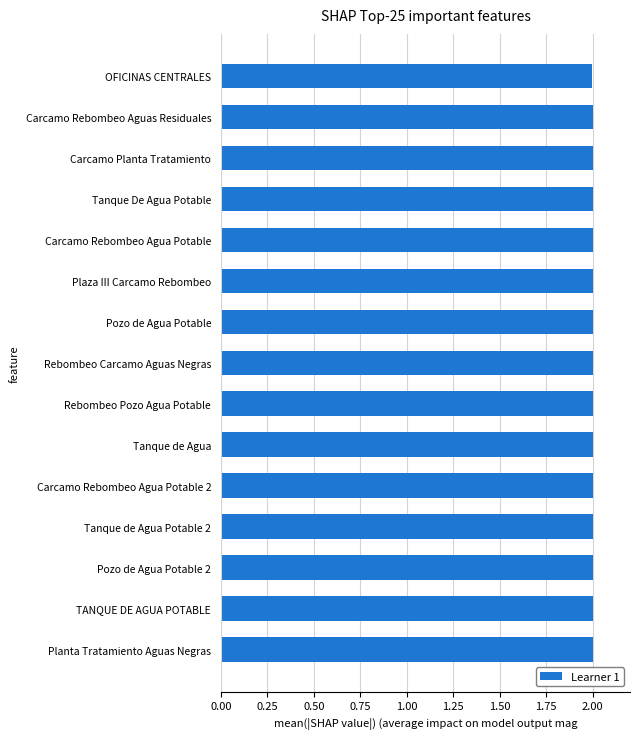

How many bars are there in total?

15